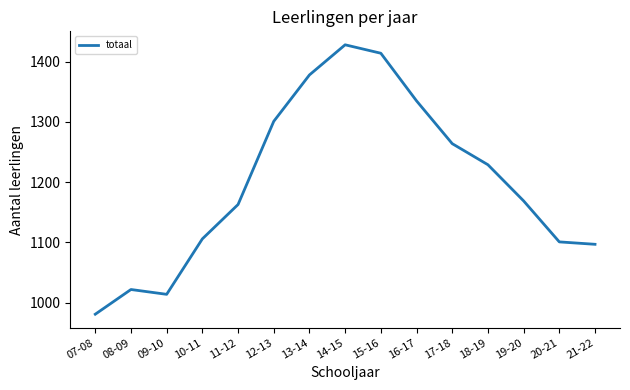

What is the maximum value shown in the chart?

1428